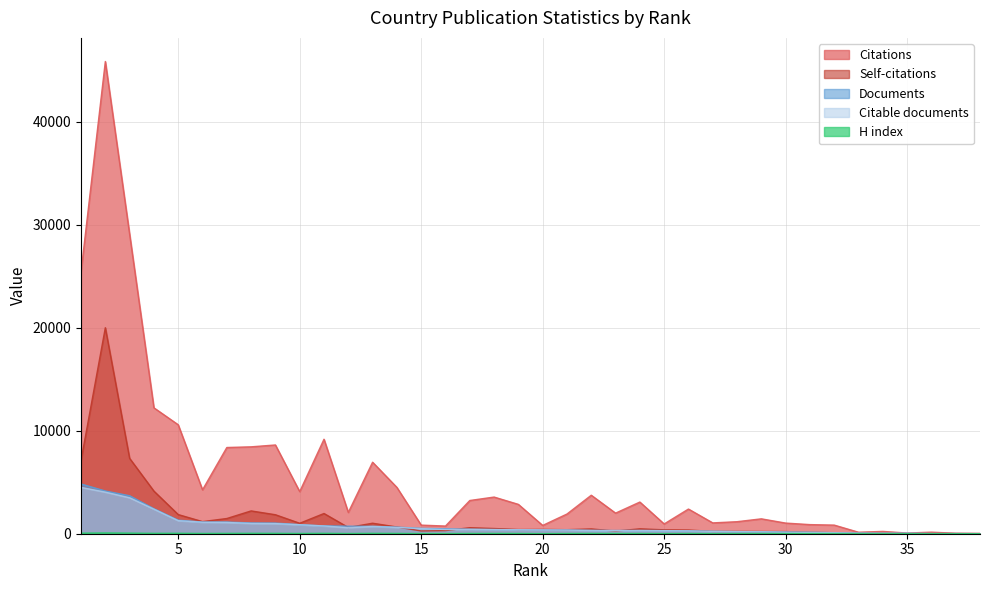

Count the number of data series in this chart.

5